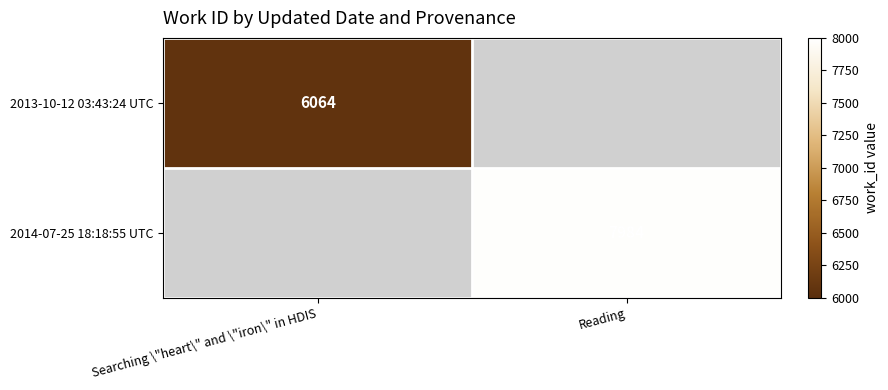

At how many categories does at least one series exceed 7634?

1